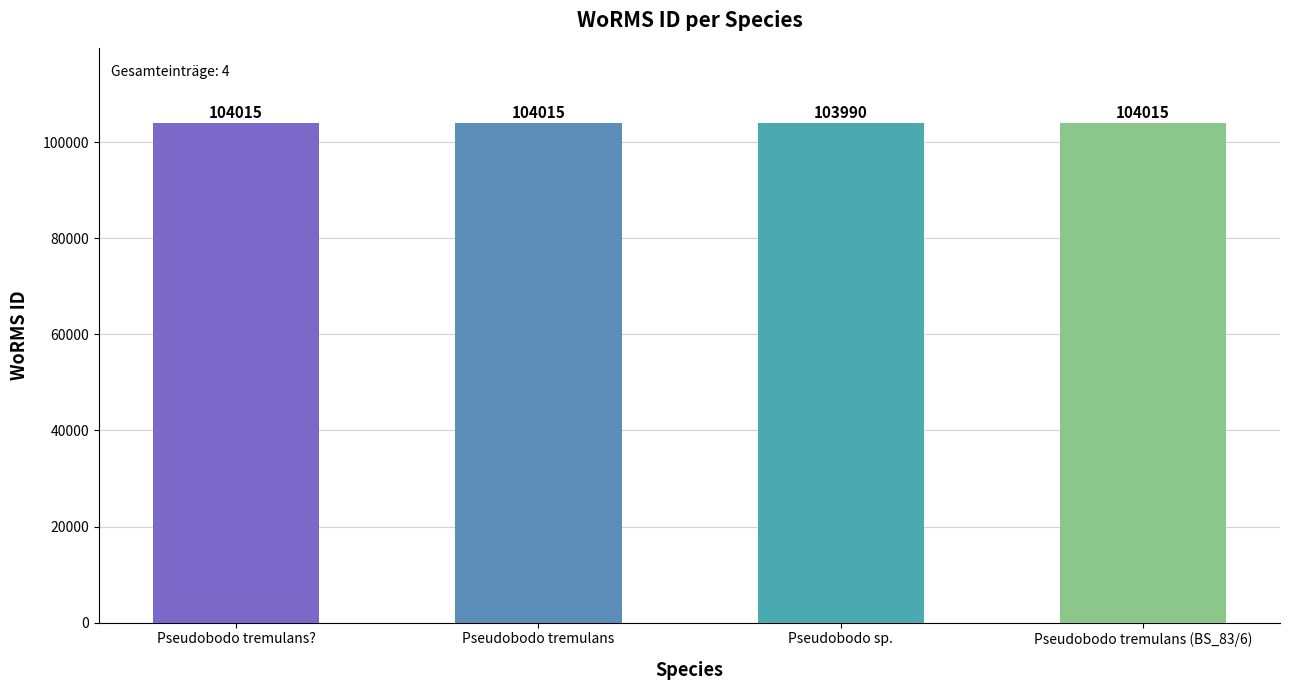

Read the value at Pseudobodo tremulans.

104015